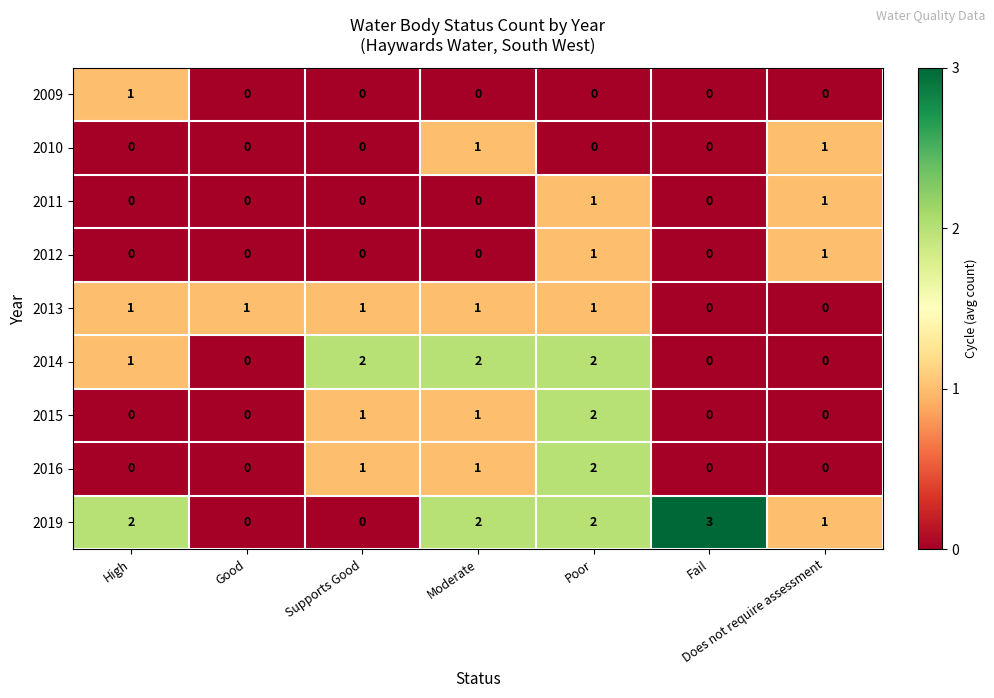

The value of 2014 at Good is 1. True or false?

False